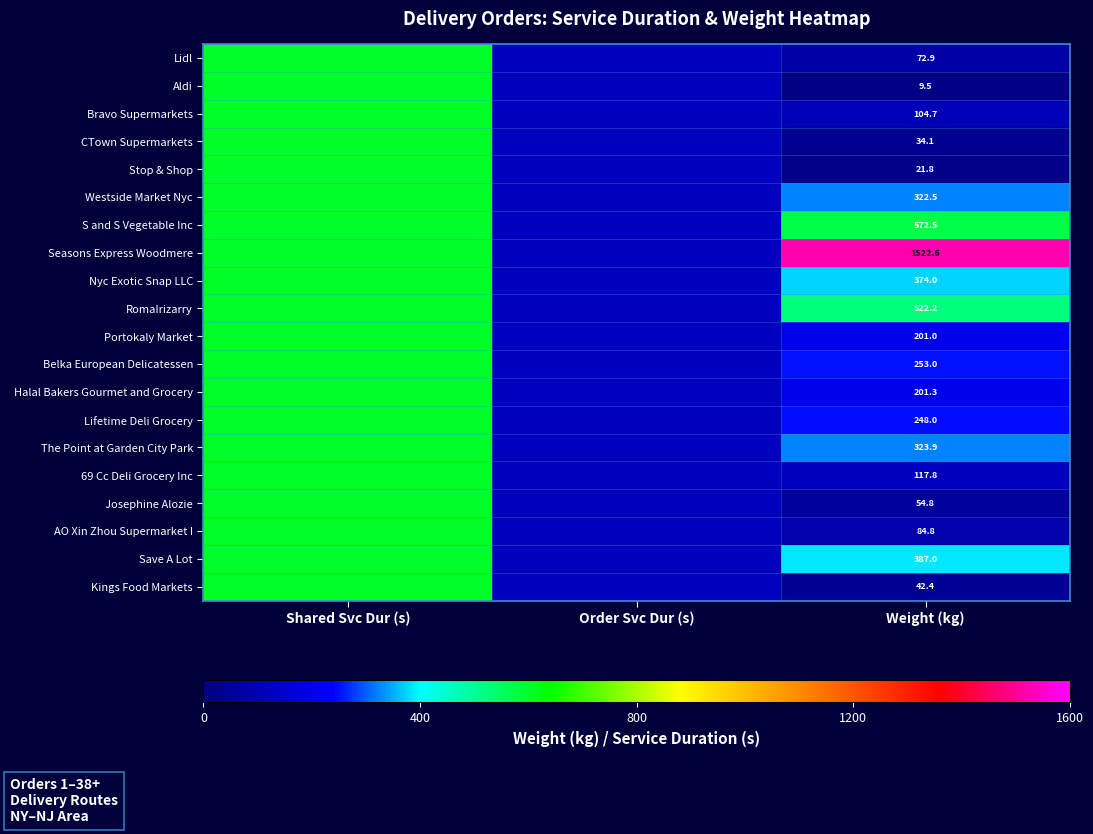

What is the total value across all series at Weight (kg)?

5470.8